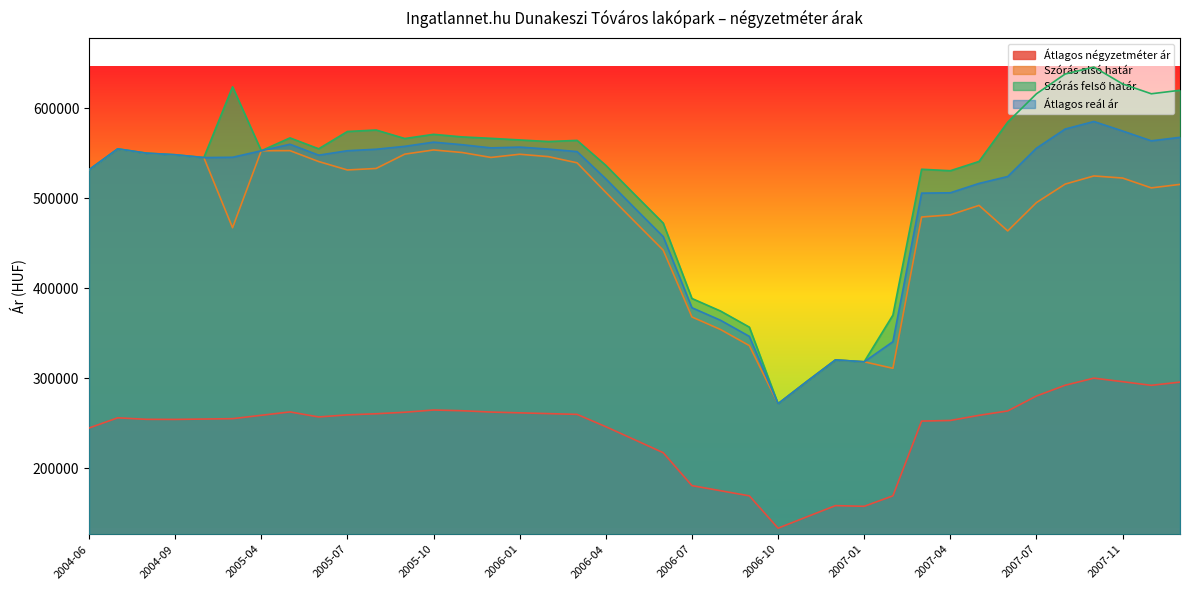

What is the sum of the Szórás alsó határ values at 2006-12 and 2007-02?

631808